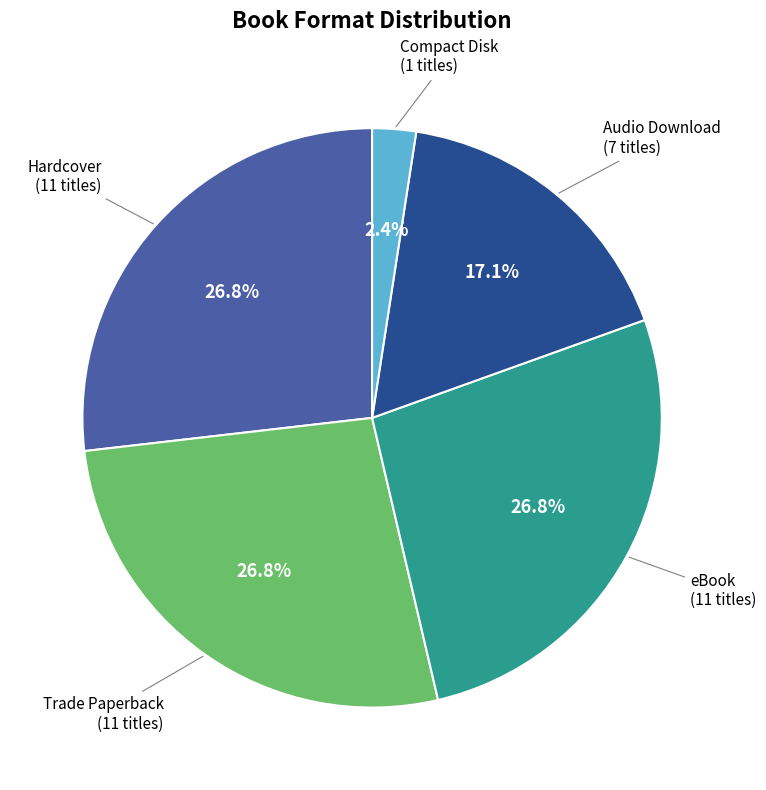

How many segments does this pie chart have?

5